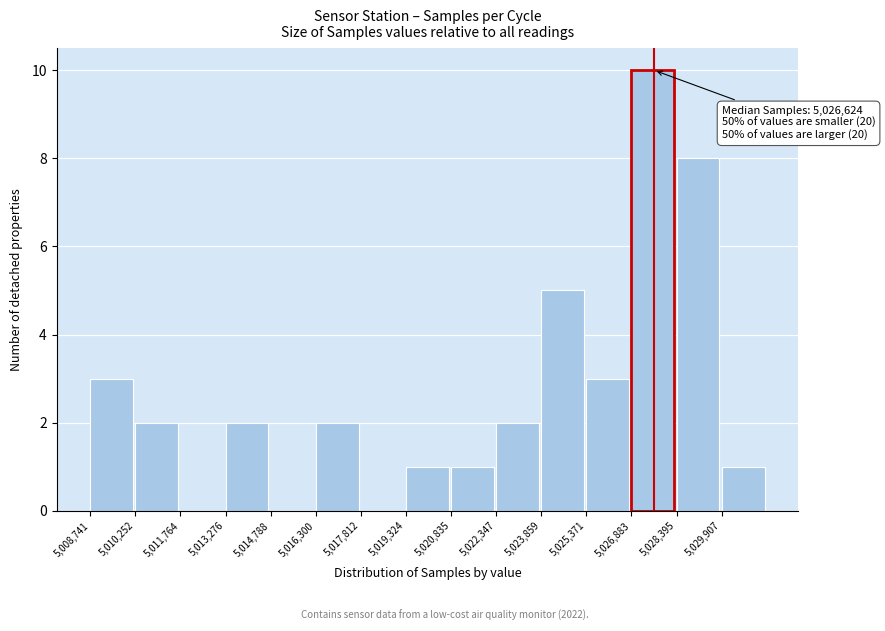

Which range on the x-axis has the tallest bar?

5026800 to 5028400